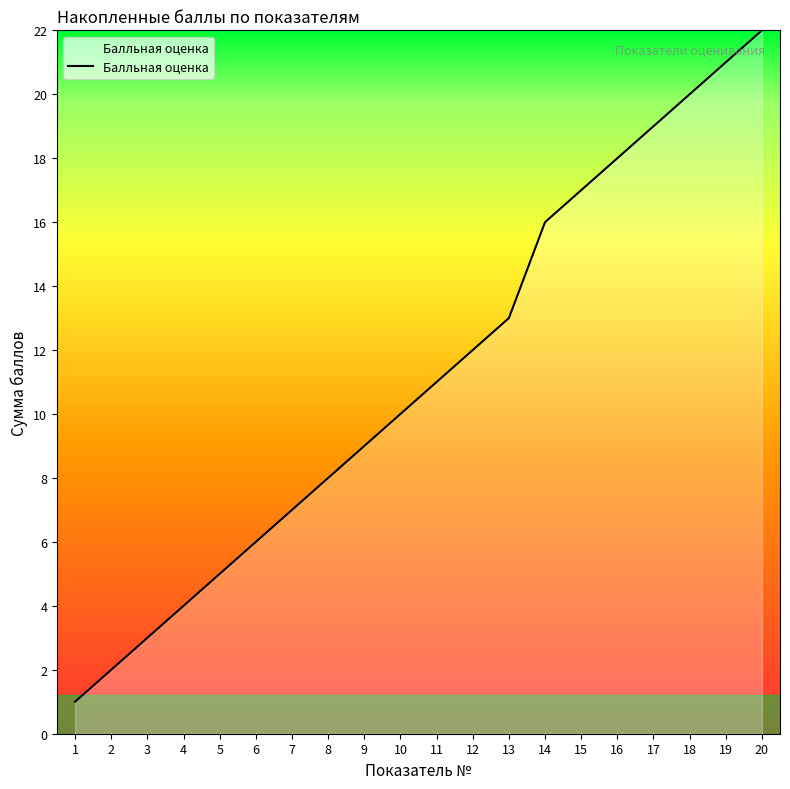

What is the sum of all values?

224